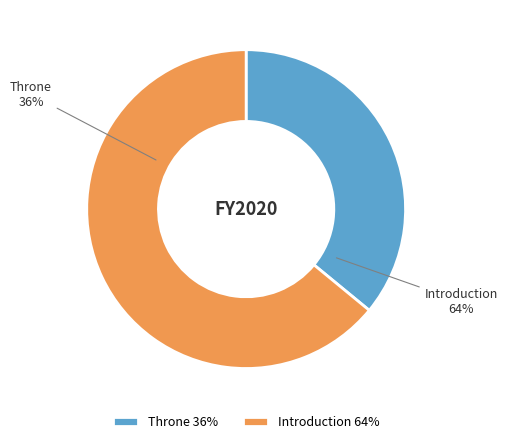

How many segments does this pie chart have?

2